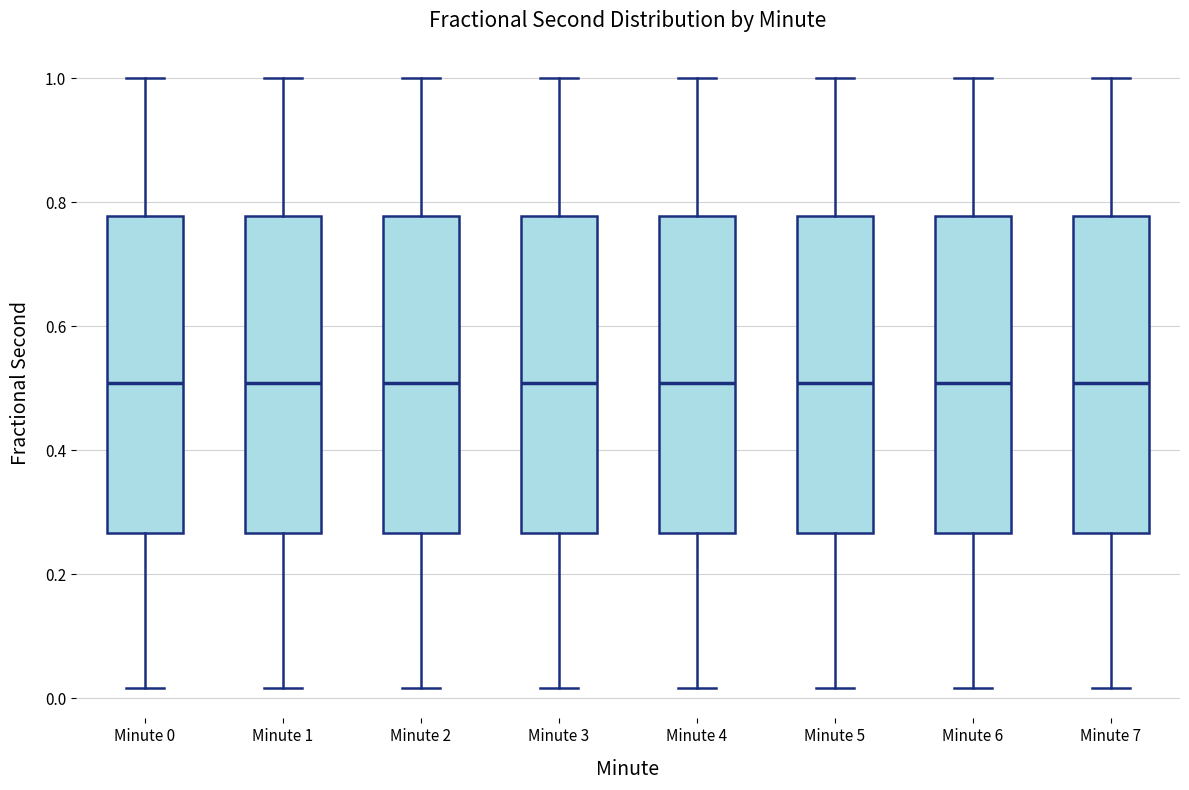

Reading left to right, read every box against the y-axis: the position of its median line, the range the box covers, and the ends of its whiskers. The values are not printed on the chart, so give them approximately, as read against the axis.

Minute 0: median 0.50, box 0.26 to 0.78, whiskers 0.02 to 1.00
Minute 1: median 0.50, box 0.26 to 0.78, whiskers 0.02 to 1.00
Minute 2: median 0.50, box 0.26 to 0.78, whiskers 0.02 to 1.00
Minute 3: median 0.50, box 0.26 to 0.78, whiskers 0.02 to 1.00
Minute 4: median 0.50, box 0.26 to 0.78, whiskers 0.02 to 1.00
Minute 5: median 0.50, box 0.26 to 0.78, whiskers 0.02 to 1.00
Minute 6: median 0.50, box 0.26 to 0.78, whiskers 0.02 to 1.00
Minute 7: median 0.50, box 0.26 to 0.78, whiskers 0.02 to 1.00